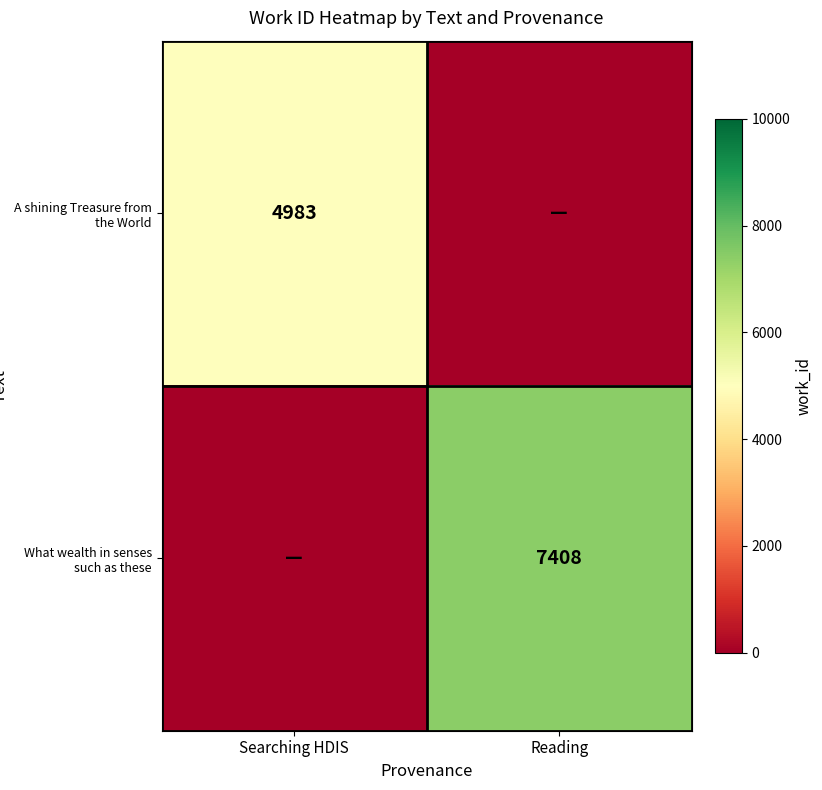

Is the value of What wealth in senses such as these at Reading greater than the value of A shining Treasure from the World at Searching HDIS?

Yes